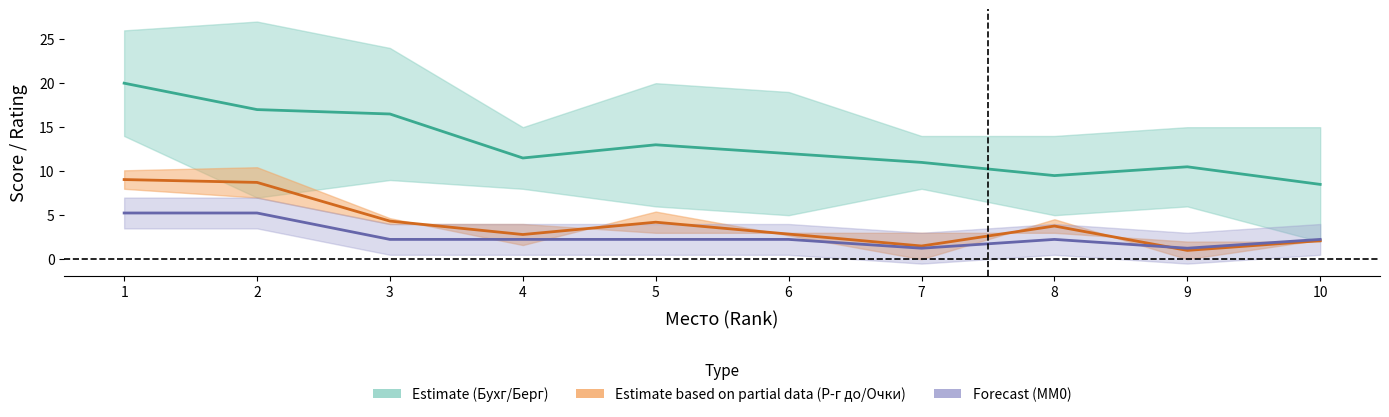

What is the average value of the Р-г до centre series?

4.0